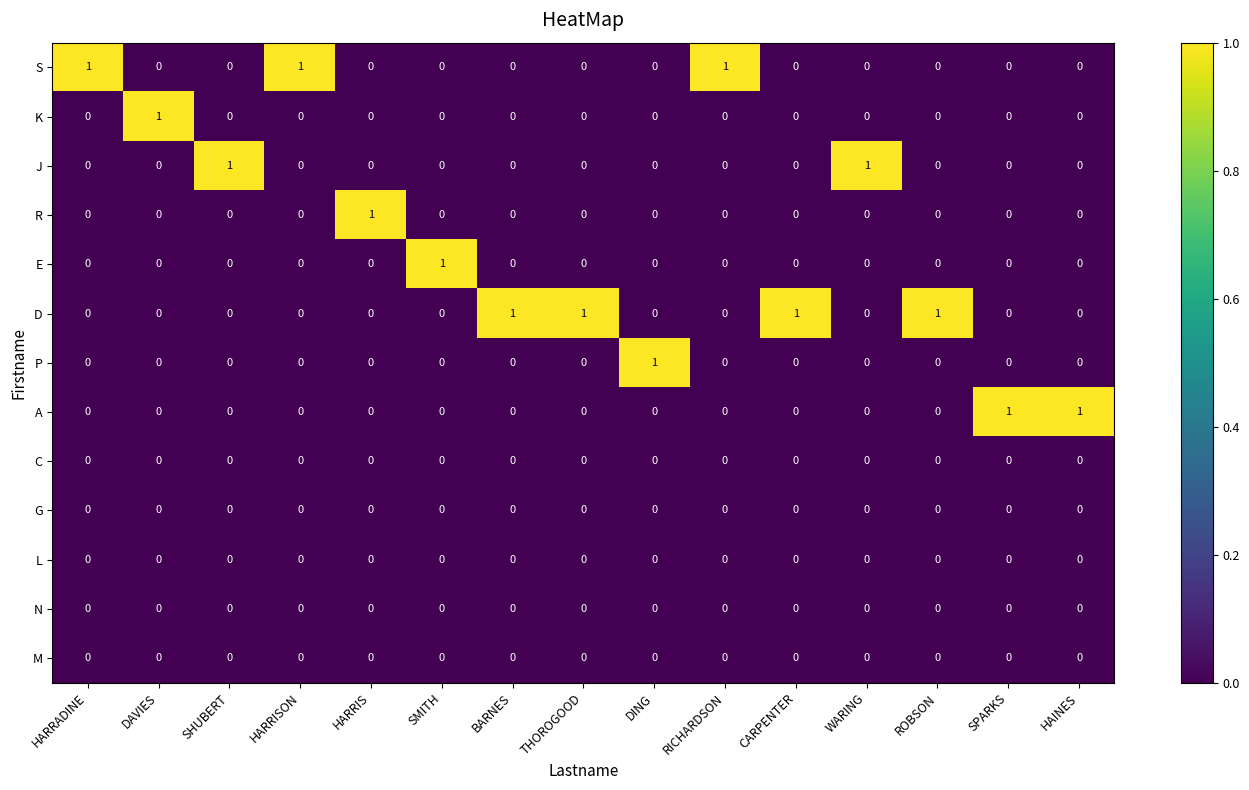

At how many categories does at least one series exceed 0?

15